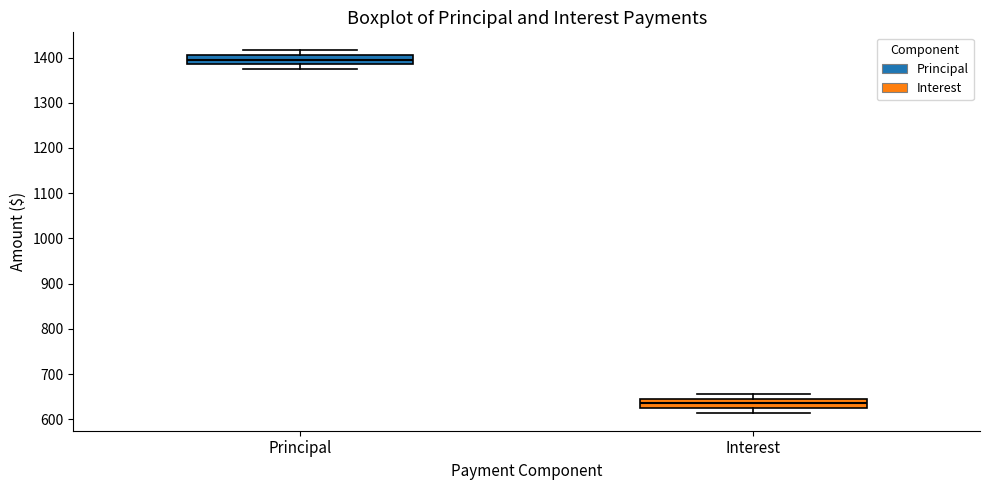

Reading left to right, read every box against the y-axis: the position of its median line, the range the box covers, and the ends of its whiskers. The values are not printed on the chart, so give them approximately, as read against the axis.

Principal: median 1400, box 1390 to 1410, whiskers 1370 to 1420
Interest: median 640, box 620 to 650, whiskers 610 to 660